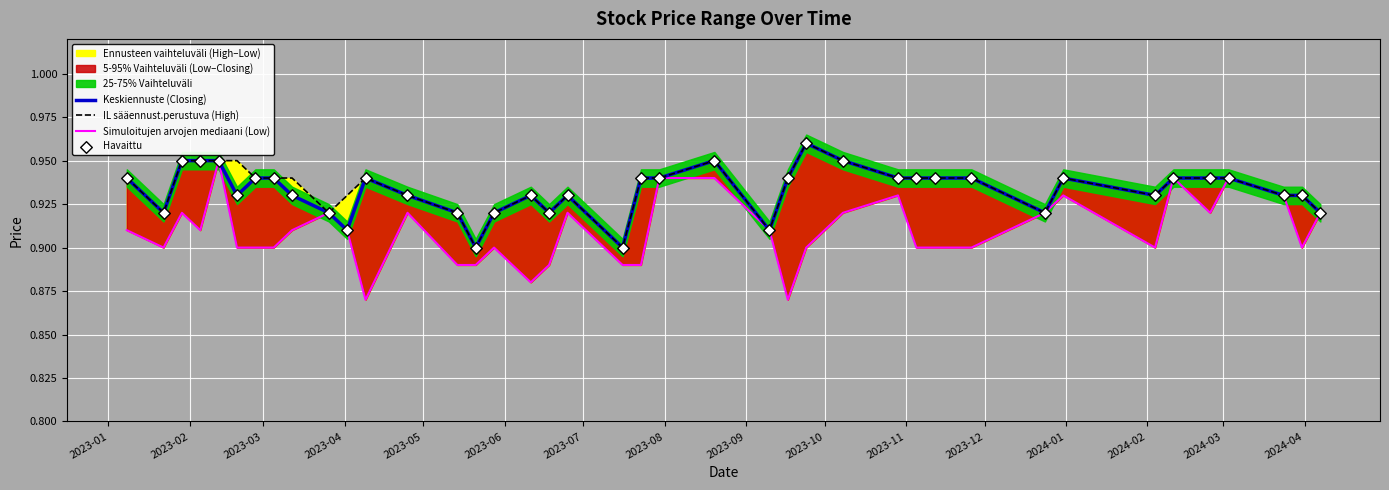

At how many categories does at least one series exceed 0?

40